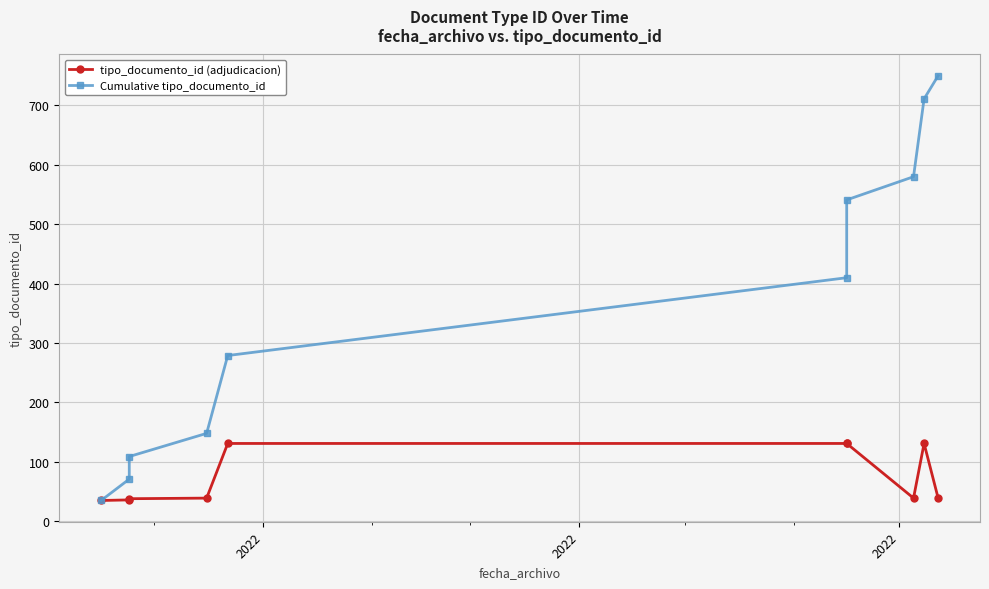

How many lines are shown in the chart?

2